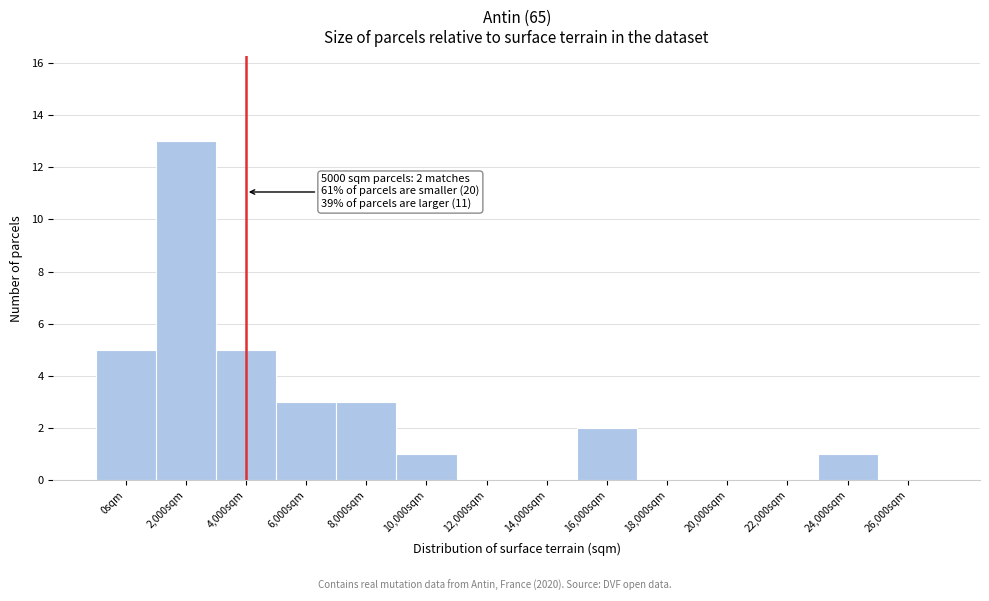

Reading left to right, list all the values displayed in this chart.

0sqm=5	2,000sqm=13	4,000sqm=5	6,000sqm=3	8,000sqm=3	10,000sqm=1	12,000sqm=0	14,000sqm=0	16,000sqm=2	18,000sqm=0	20,000sqm=0	22,000sqm=0	24,000sqm=1	26,000sqm=0